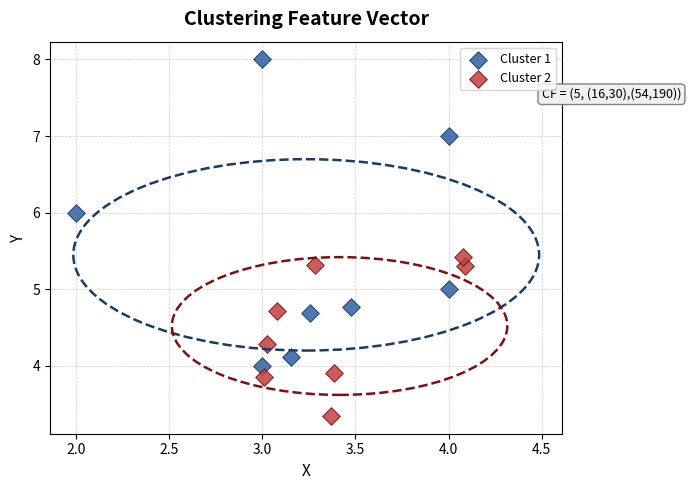

Which series reaches the maximum Y coordinate?

Cluster 1